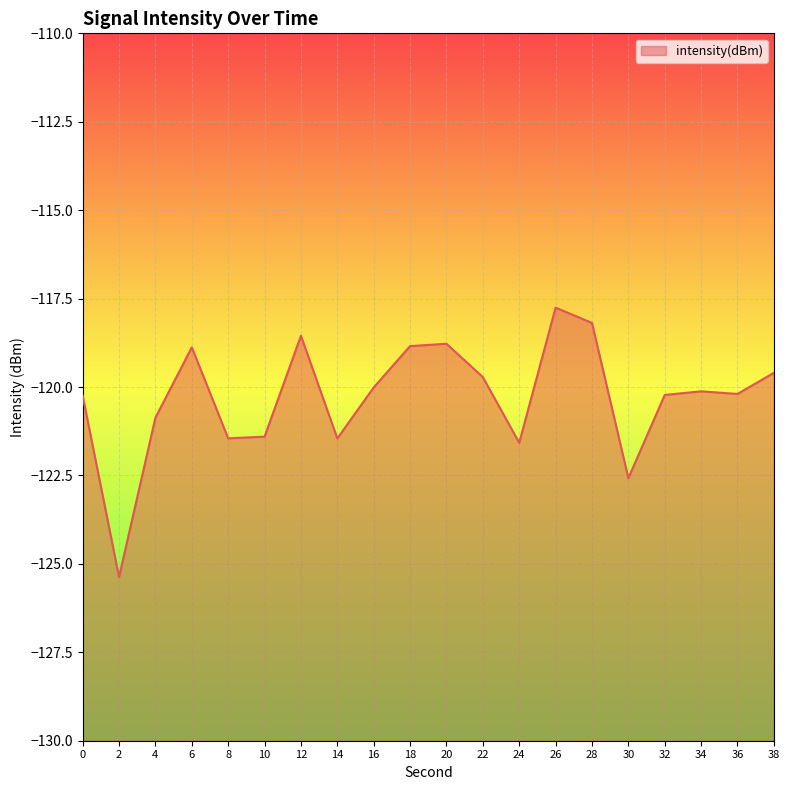

Is it true that the value at 4 is -165.2?

False